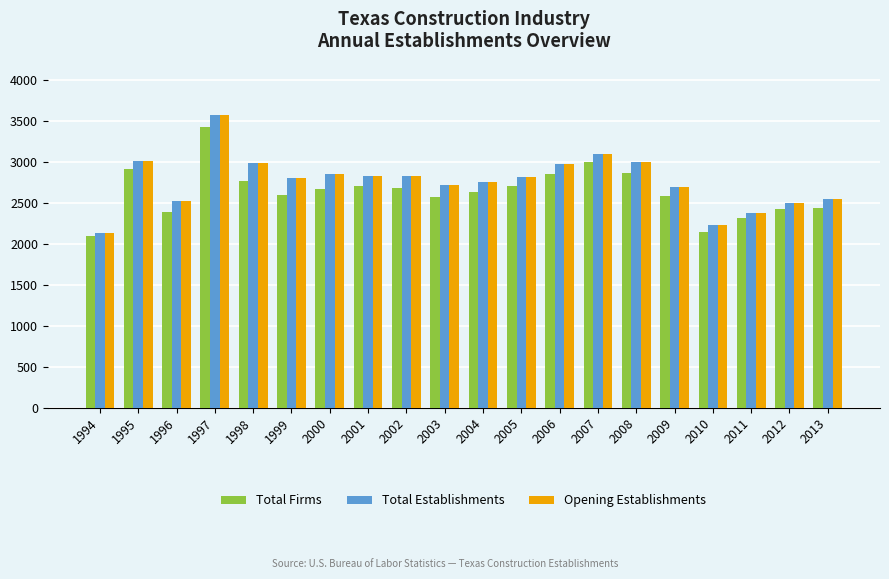

True or false: Total Establishments has a value of 2752 at 2004.

True